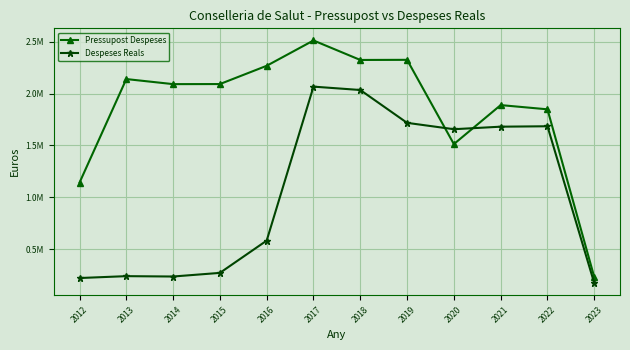

Where do Despeses Reals and Pressupost Despeses first cross each other?

2019 and 2020